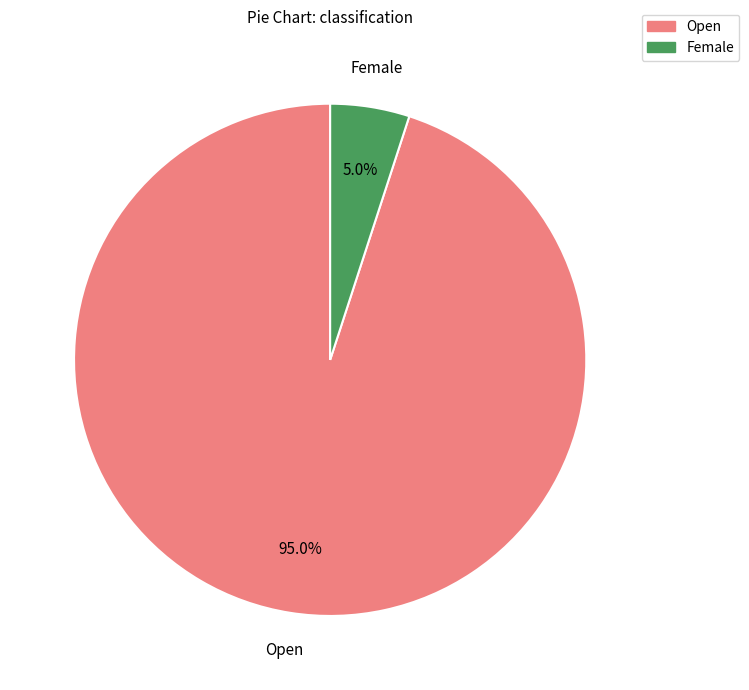

Combined, do Open and Female account for over 50%?

Yes